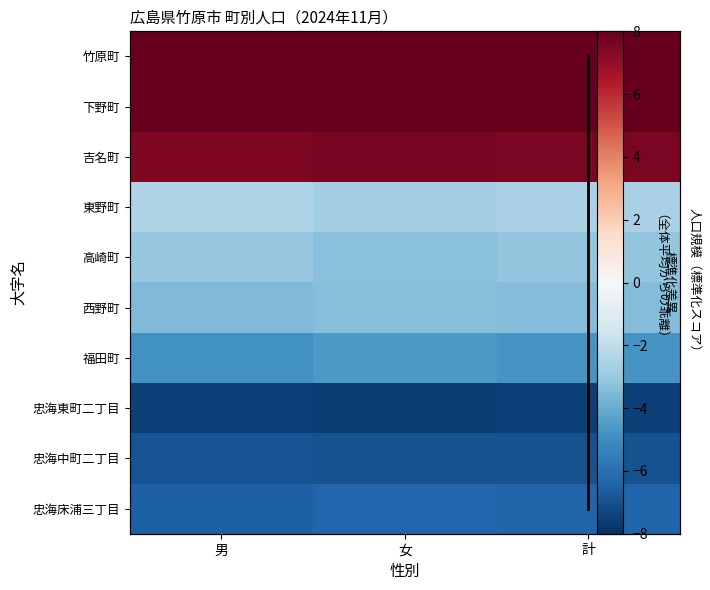

How many data points does each series have?

3